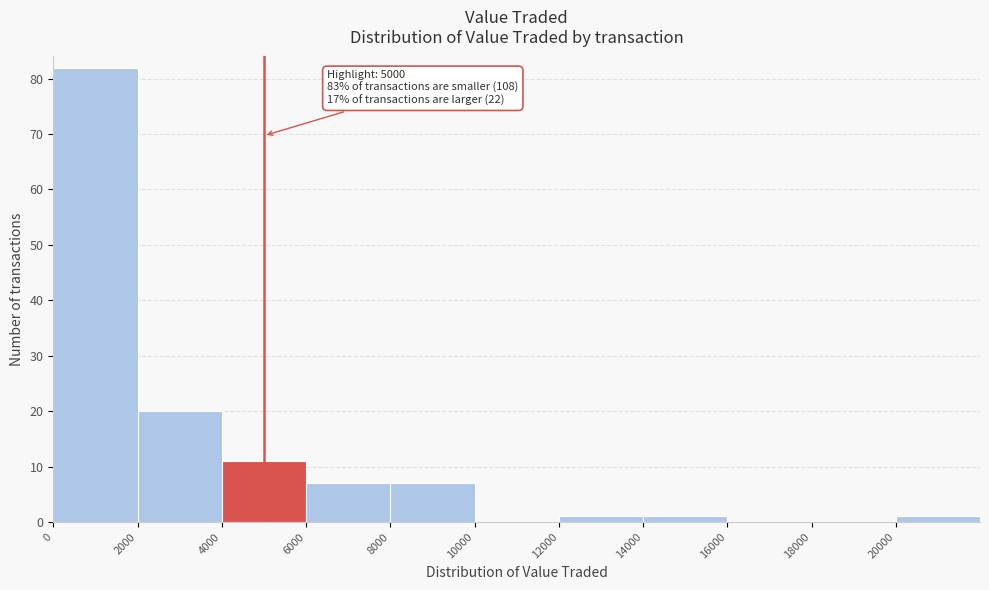

Which range on the x-axis has the tallest bar?

0 to 2000